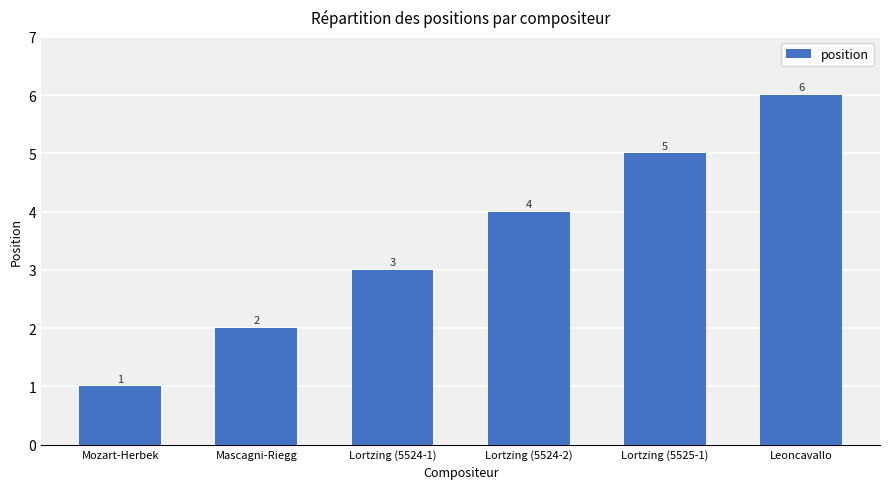

What is the value of the 4th bar from the left?

4